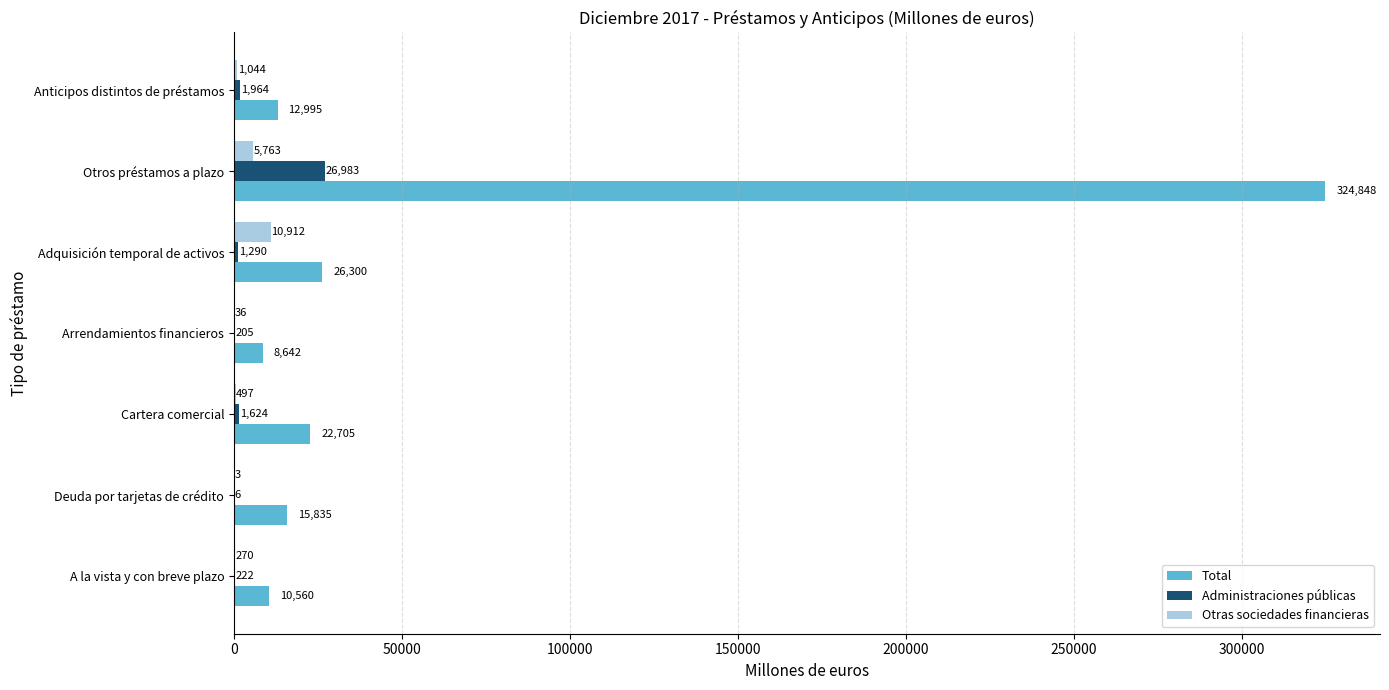

Between Arrendamientos financieros and Adquisición temporal de activos, which series saw the biggest shift?

Total